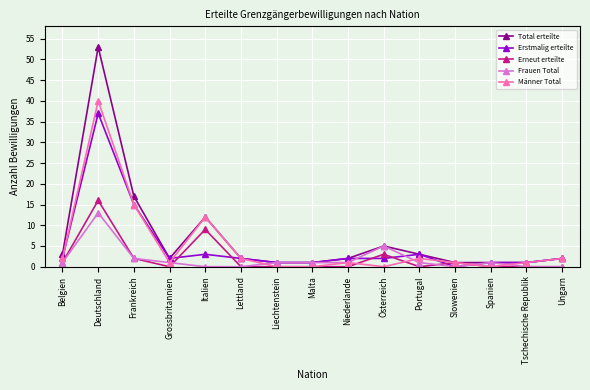

What is the difference between the highest and lowest values at Spanien?

1